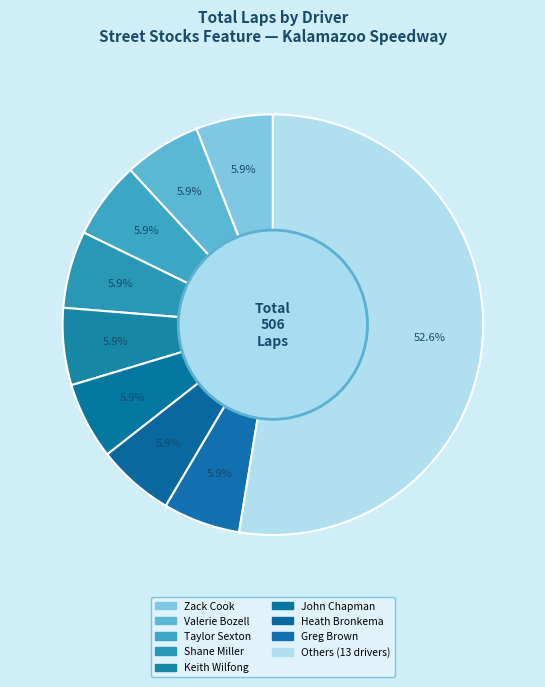

Count the number of slices in the pie.

9